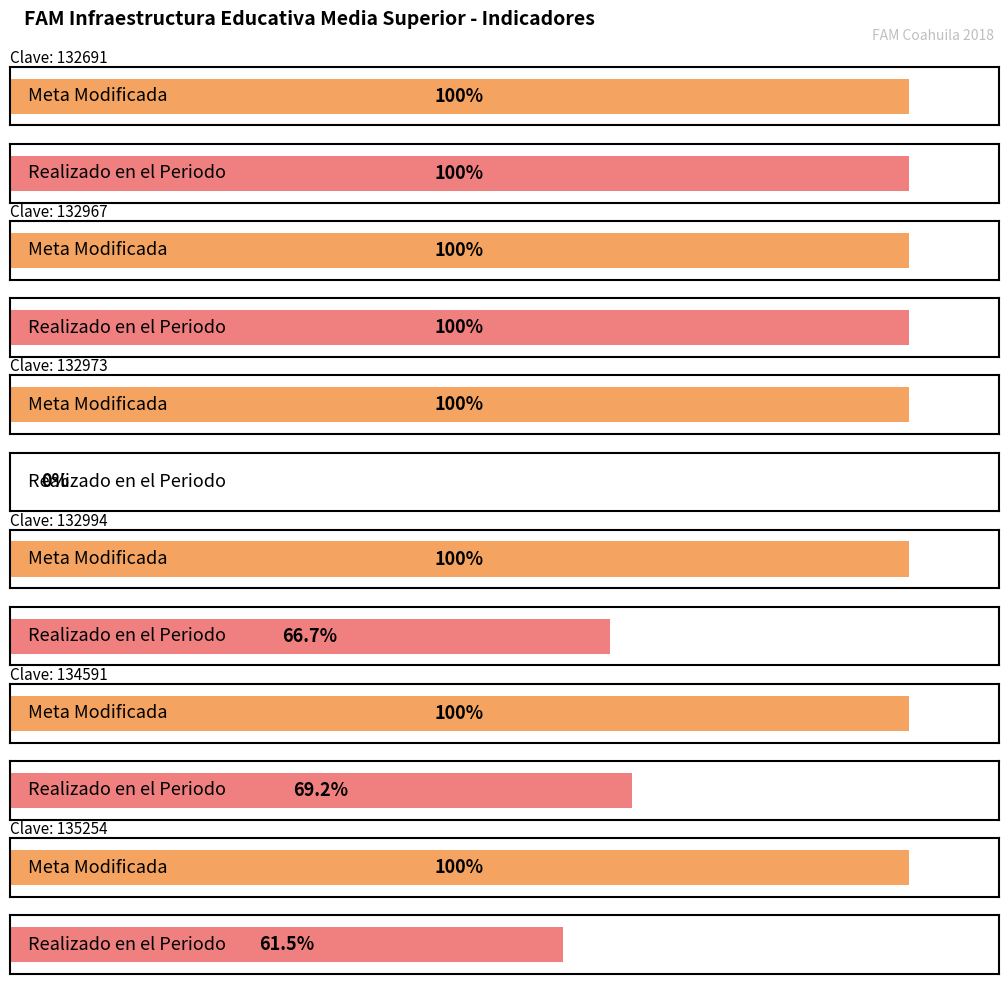

Which series changed the most between 134591 and 135254?

Realizado en el Periodo